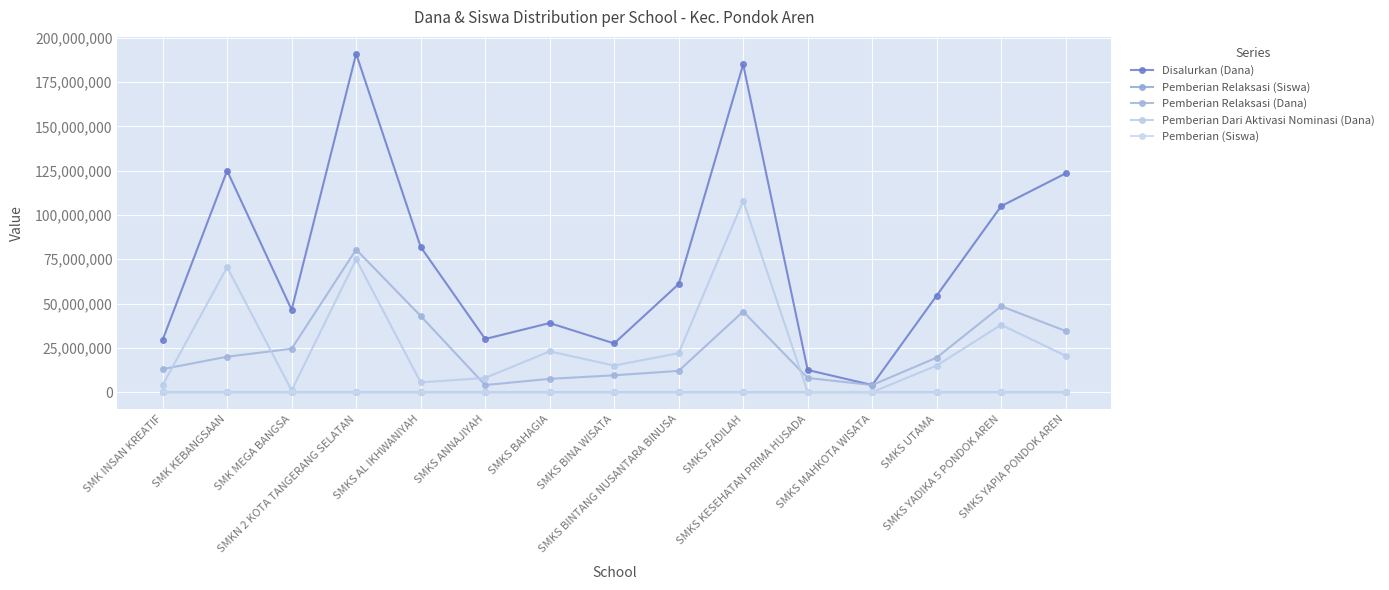

What is the average value of the Pemberian Relaksasi (Siswa) series?

32